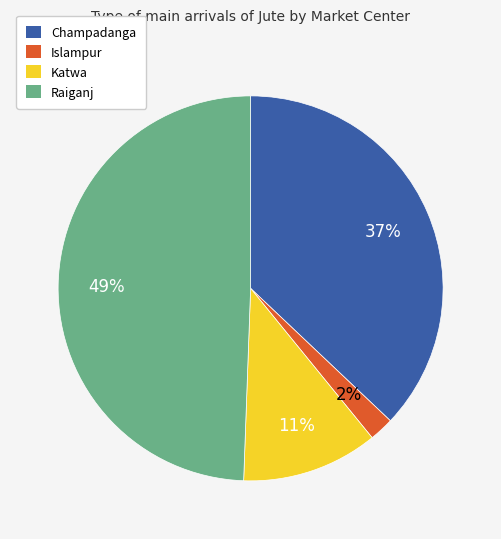

Approximately how many times larger is the value at Katwa compared to Champadanga?

0.3